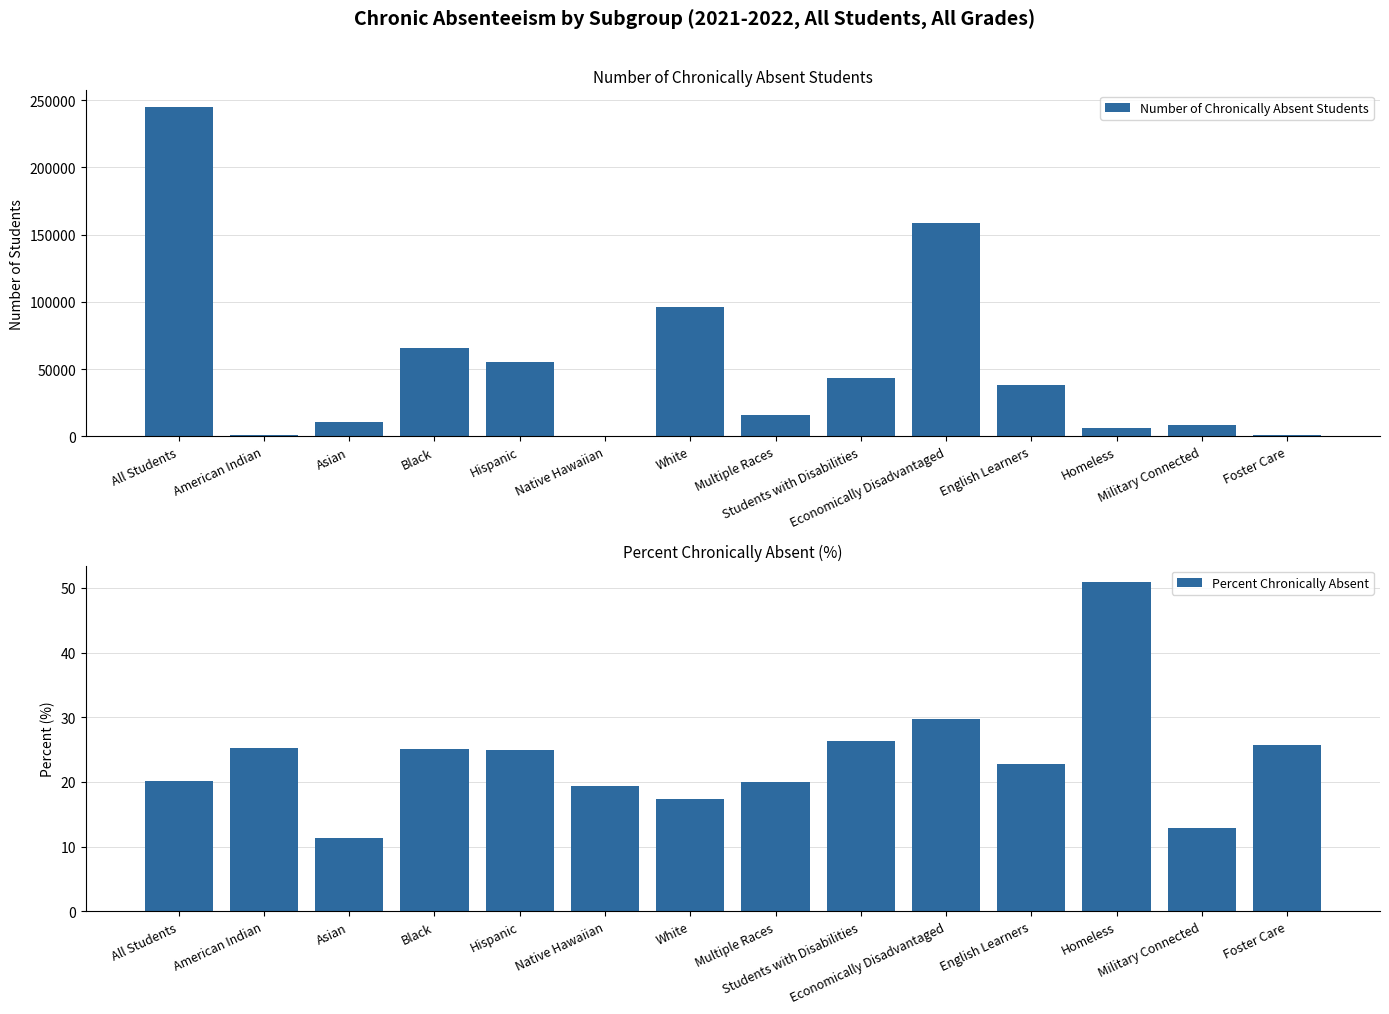

Is the value of Percent Chronically Absent at Homeless greater than the value of Number of Chronically Absent Students at Native Hawaiian?

No